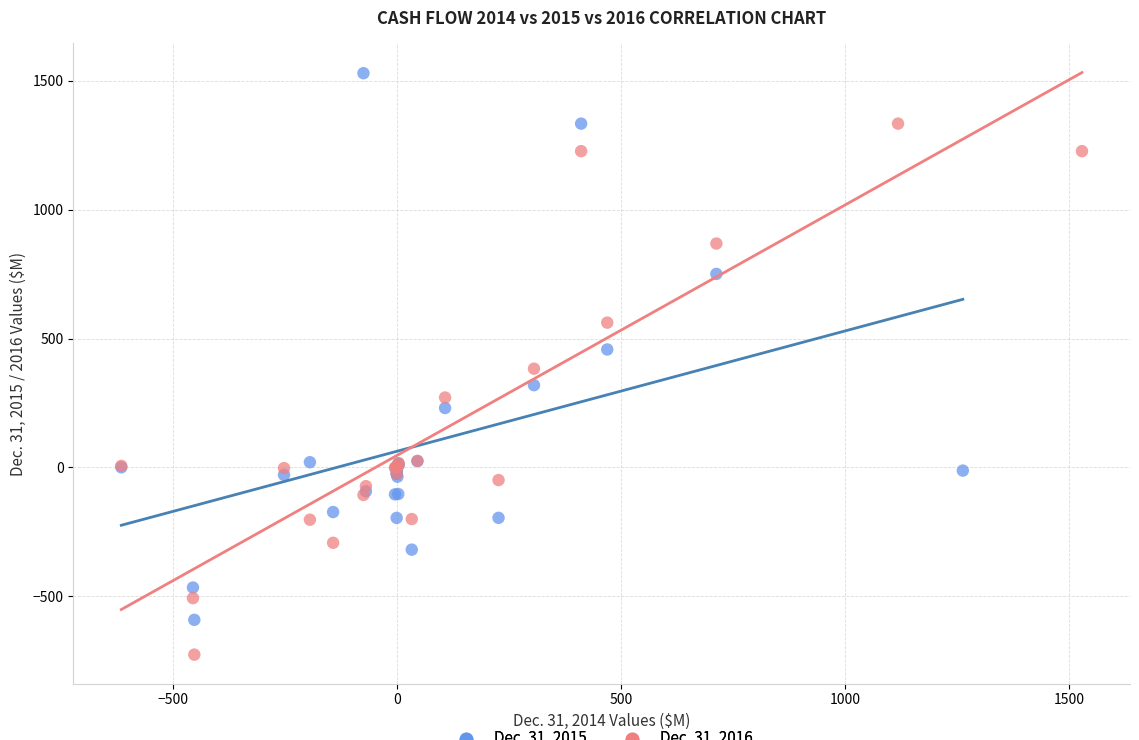

Which series reaches the maximum Y coordinate?

Dec. 31, 2015